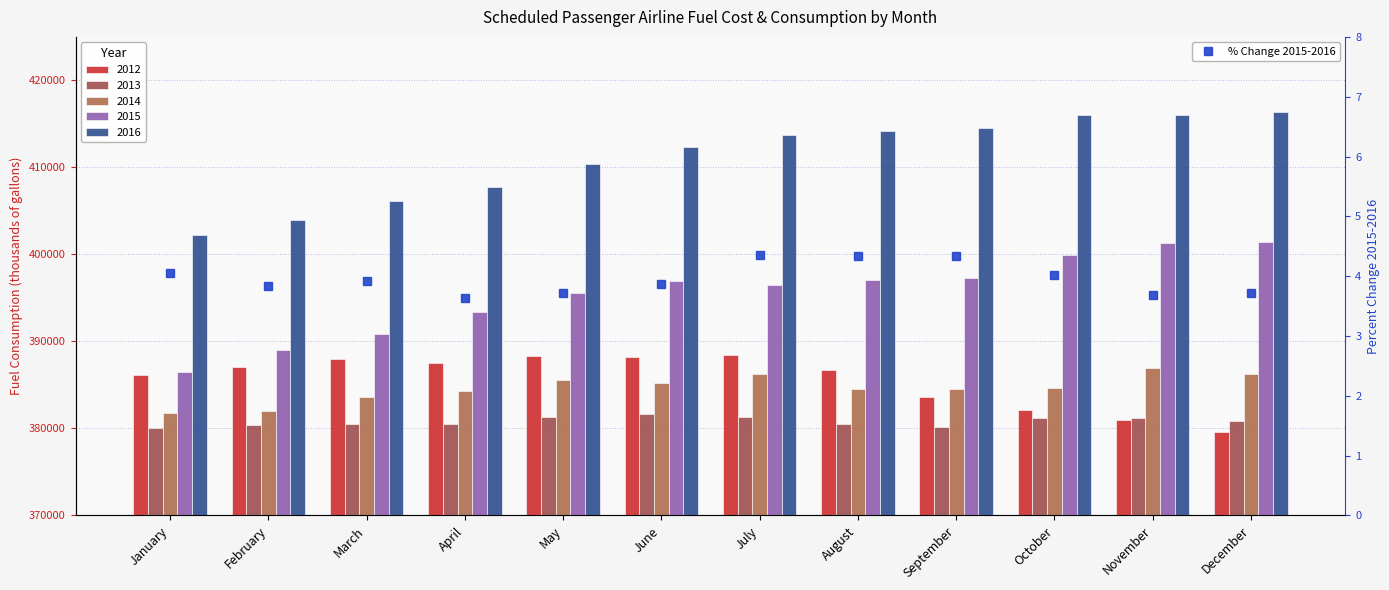

Rank the categories by value from lowest to highest.

April, November, December, May, February, June, March, October, January, September, August, July